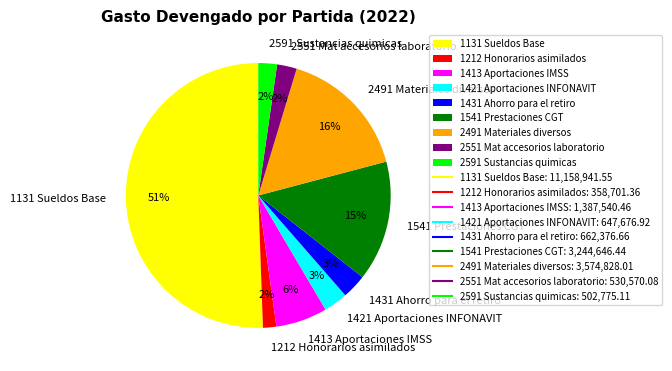

Which has a higher value, 1131 Sueldos Base or 1541 Prestaciones CGT?

1131 Sueldos Base